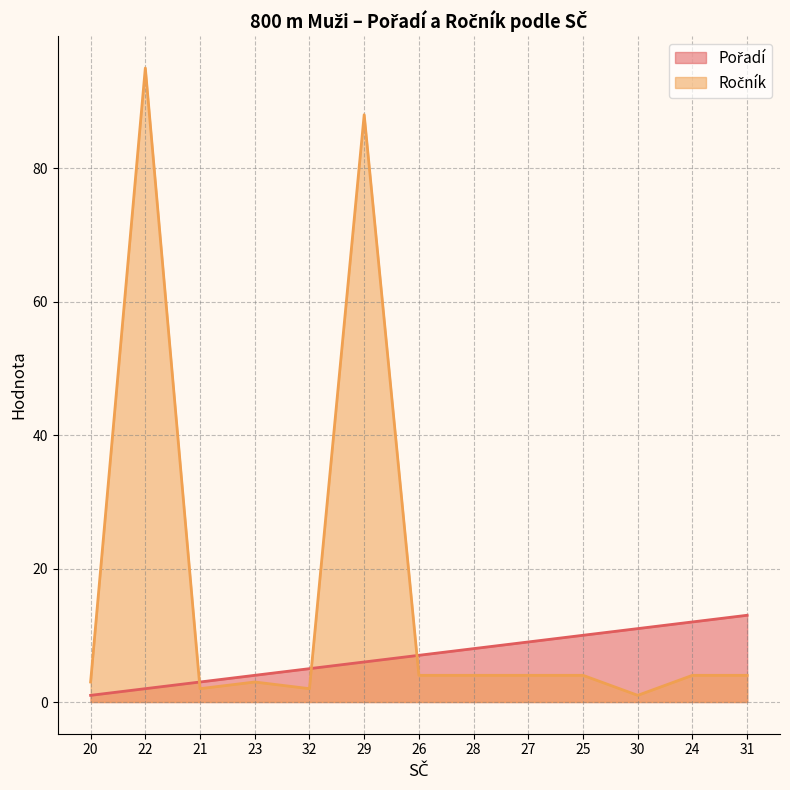

What is the minimum value for Pořadí?

1